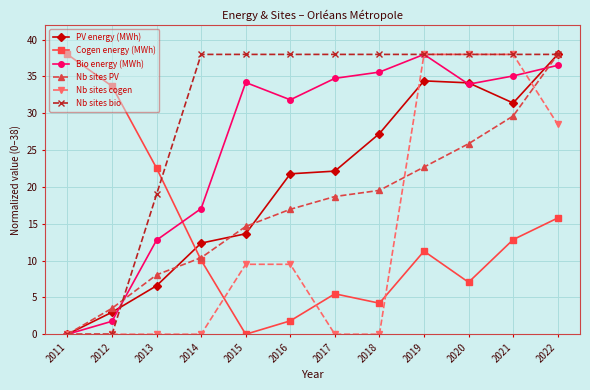

Rank the series at 2016 from highest to lowest value.

Nb sites bio, Bio energy (MWh), PV energy (MWh), Nb sites PV, Nb sites cogen, Cogen energy (MWh)